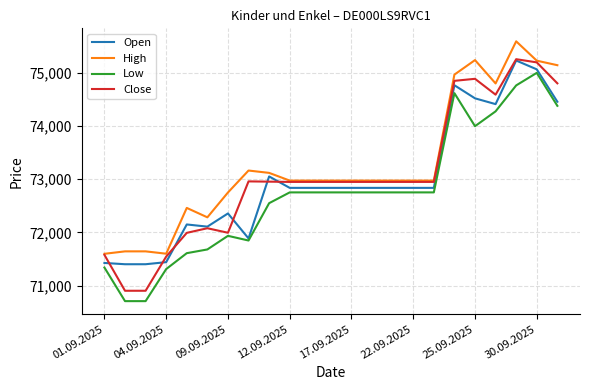

What is the maximum value for Low?

75001